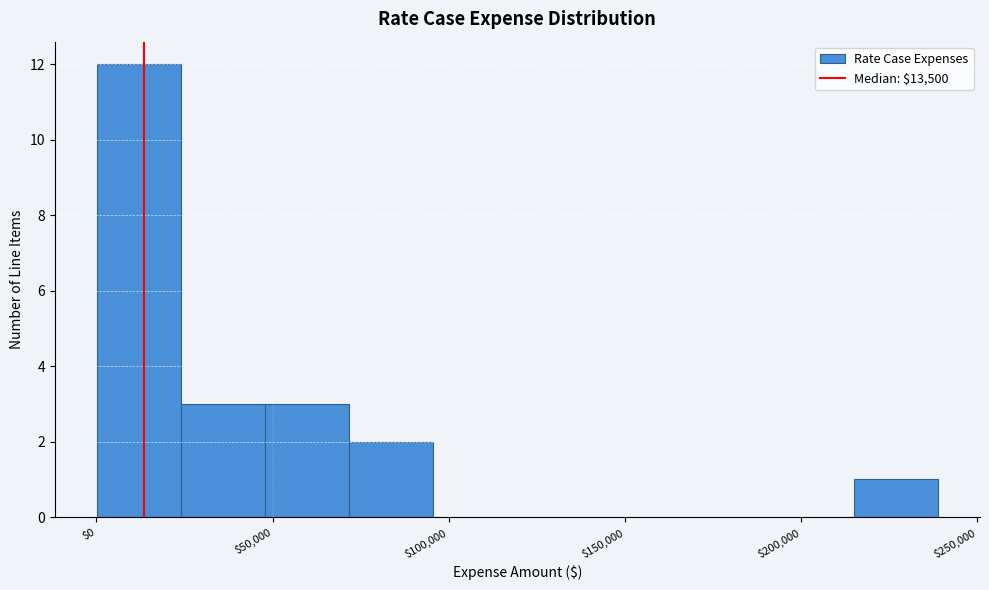

What is the height of the bar covering 50000 to 70000 on the x-axis? Neither the bar edges nor the heights are printed on the chart, so give them approximately, as read against the axes.

3